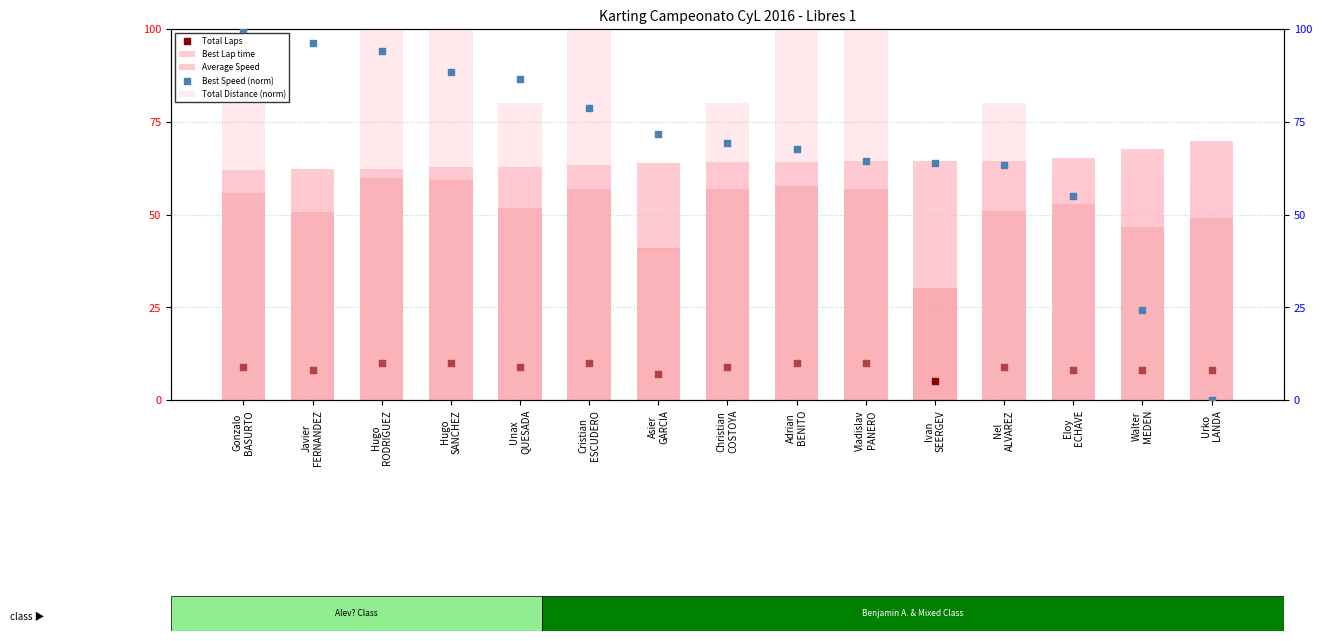

Which series reaches the maximum Y coordinate?

Total Distance (norm)